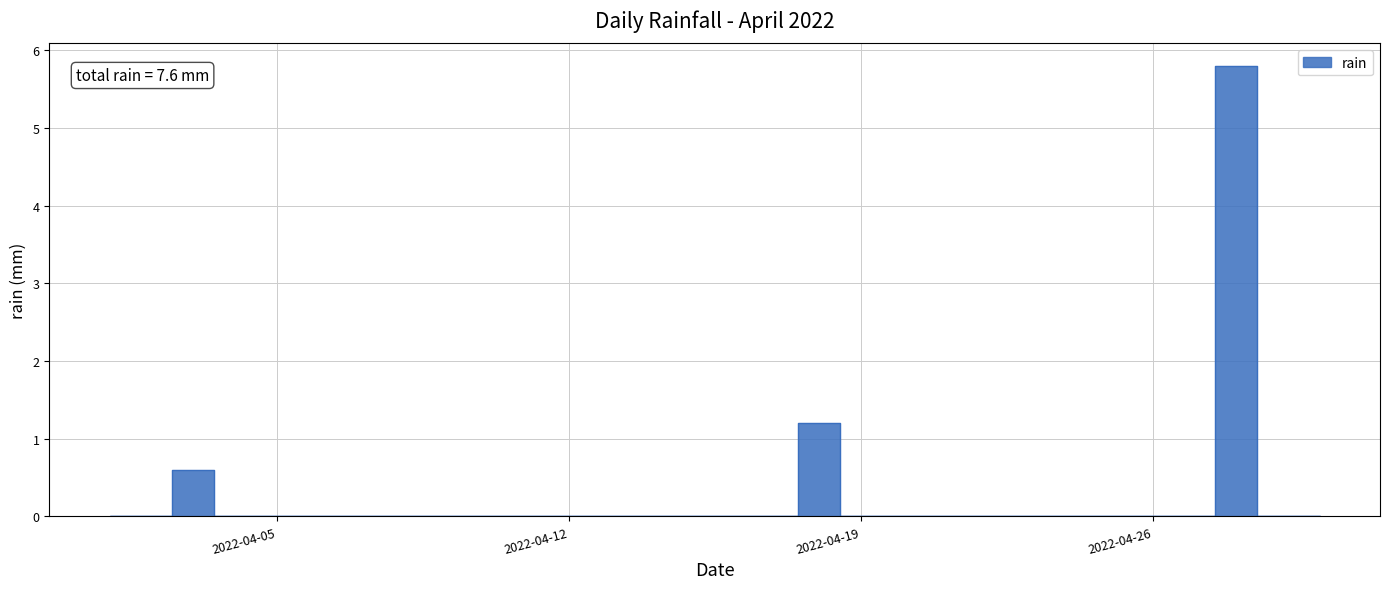

Which label corresponds to the smallest value in the chart?

2022-04-01